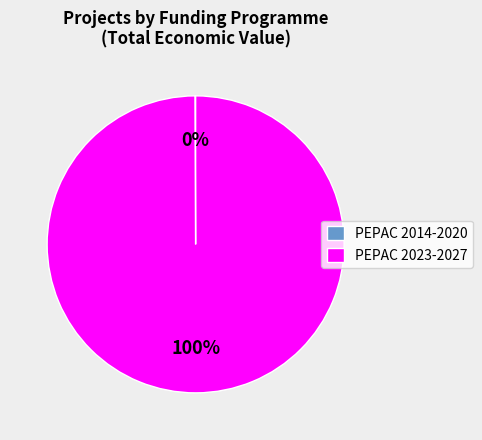

Which slice is the largest?

PEPAC 2023-2027